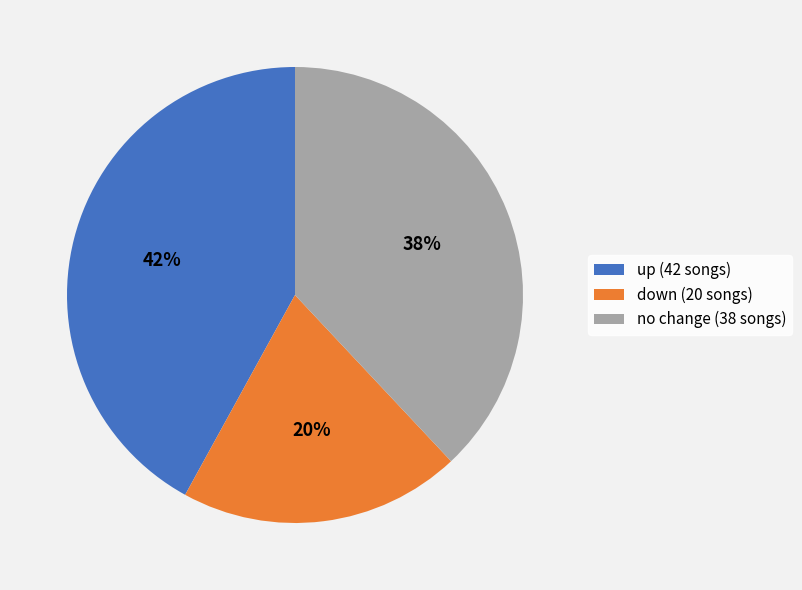

To the nearest percent, what is the difference between the largest and smallest slice percentages?

22%